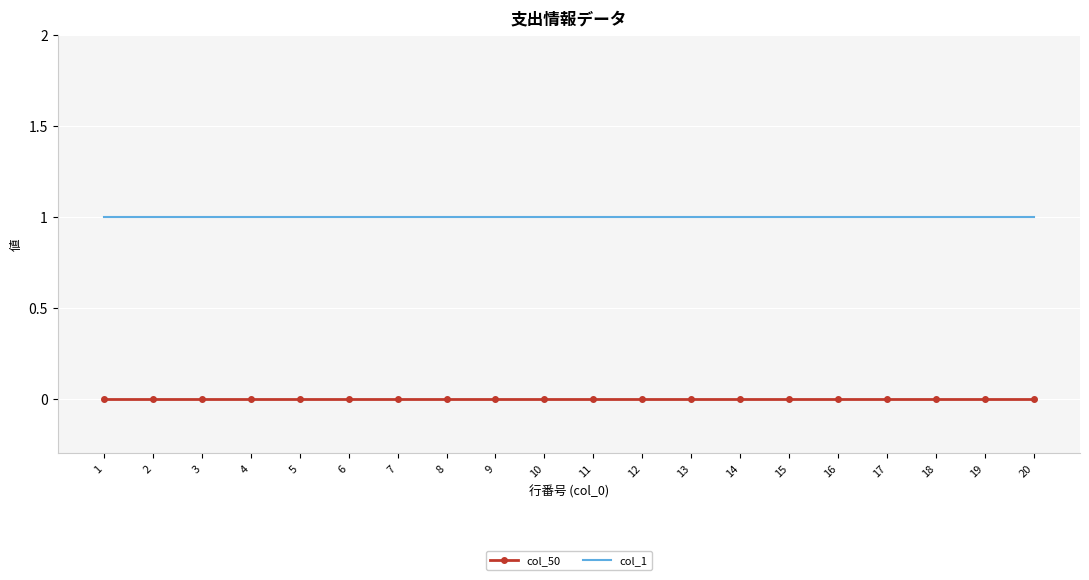

At 1, list the series in order from smallest to largest.

col_50, col_1